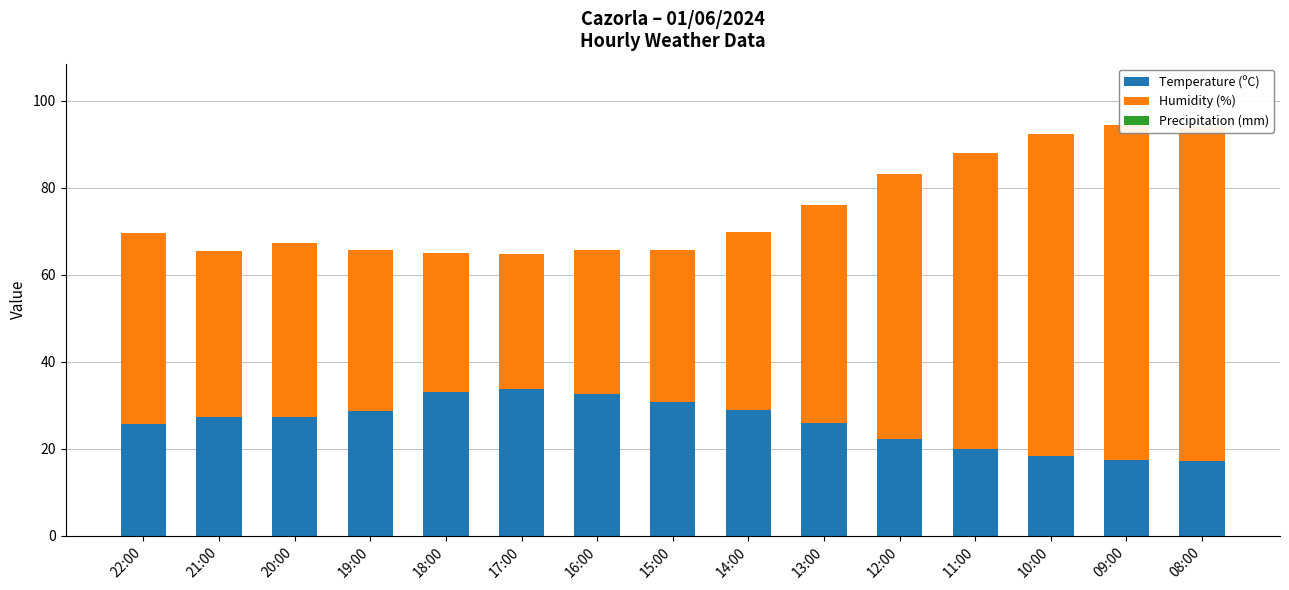

What is the sum of all Humidity (%) values?

738.0